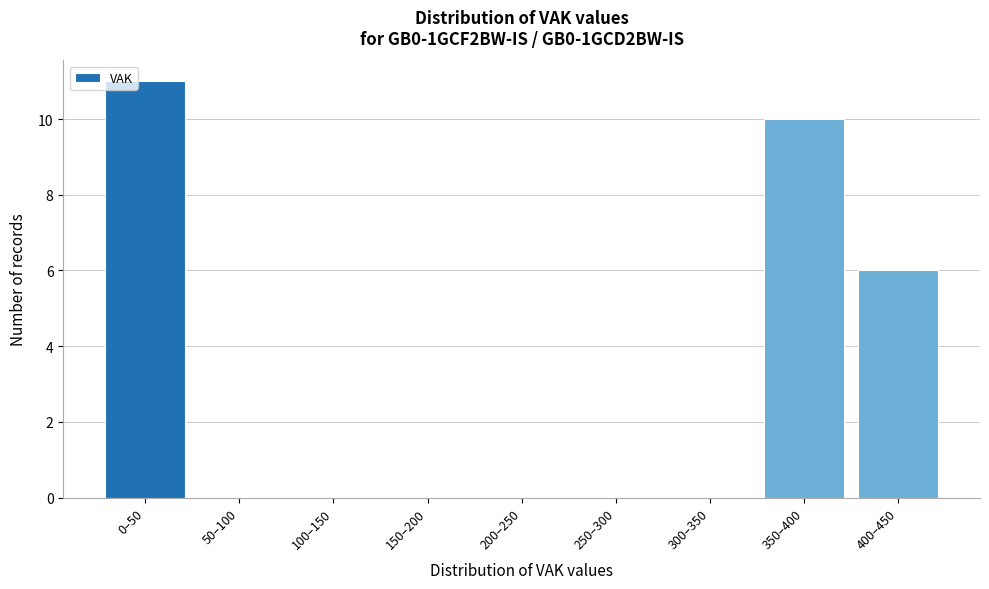

Reading left to right, what are all the values shown in this chart?

0–50=11	50–100=0	100–150=0	150–200=0	200–250=0	250–300=0	300–350=0	350–400=10	400–450=6